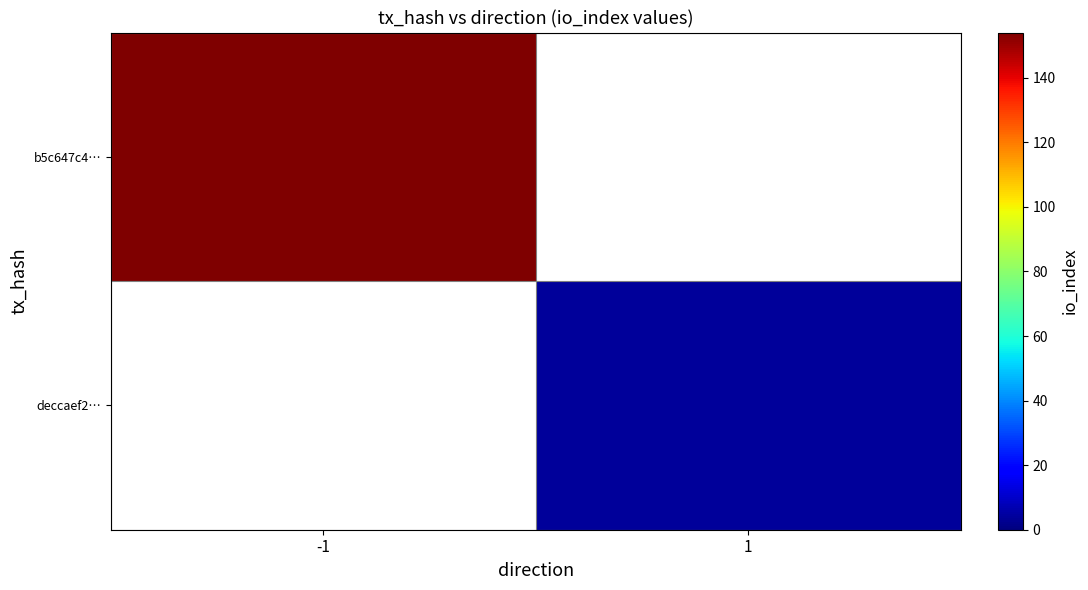

Rank the series by their maximum value, from highest to lowest.

b5c647c4…, deccaef2…